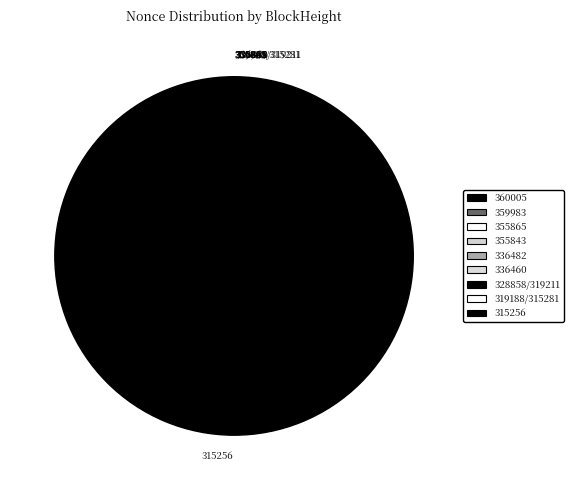

Which slice is the largest?

315256